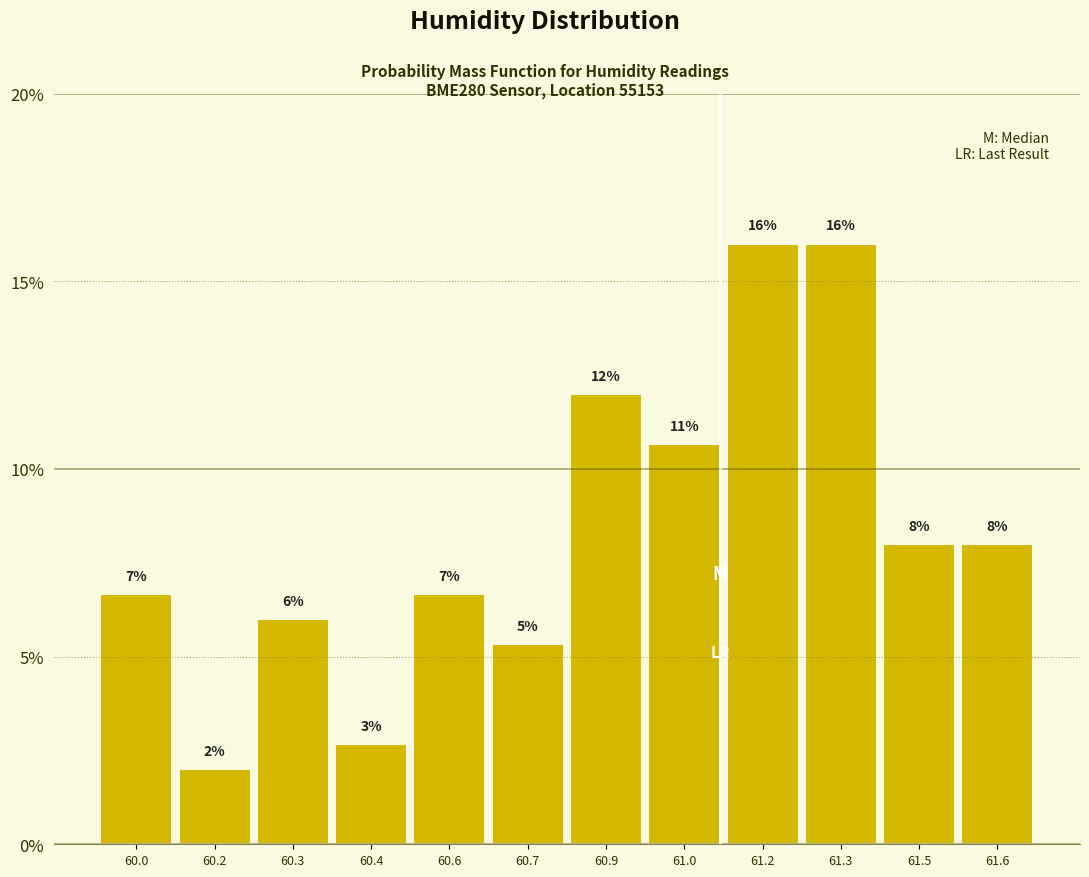

What is the label of the 10th bar from the left?

61.3